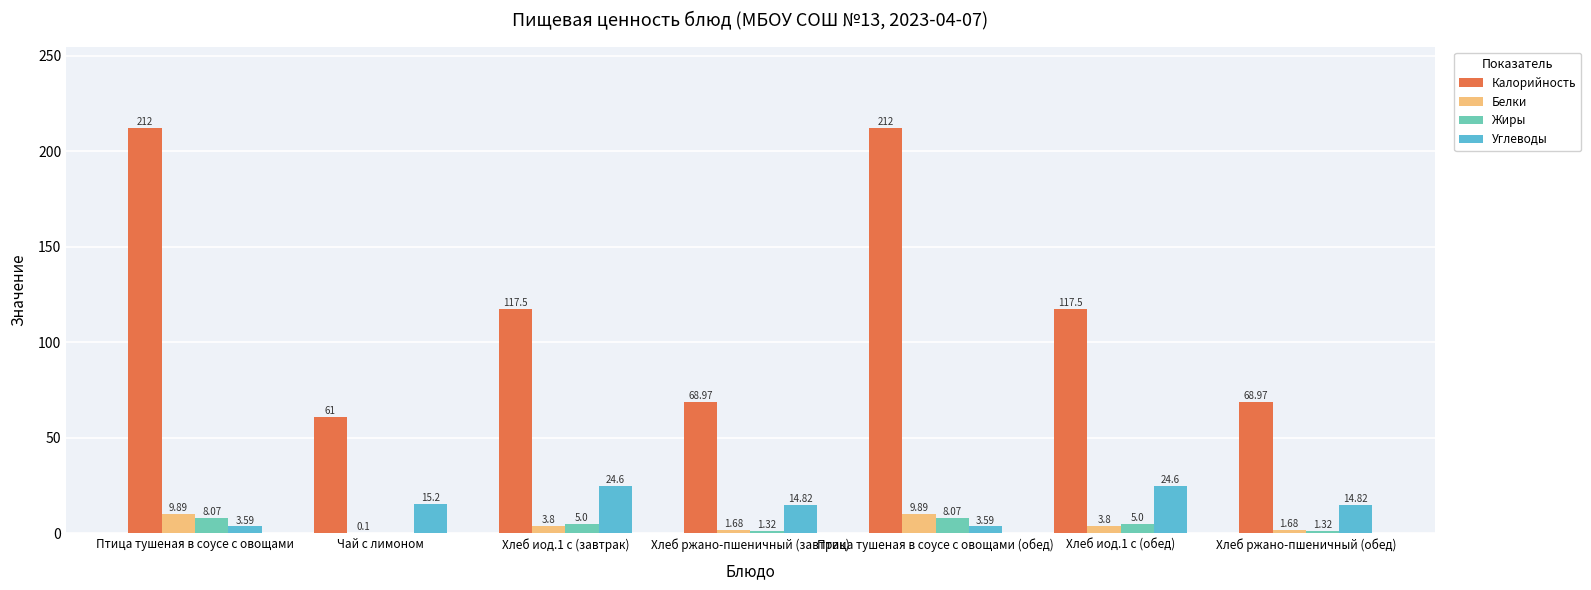

What is the total value across all series at Хлеб ржано-пшеничный (обед)?

86.8